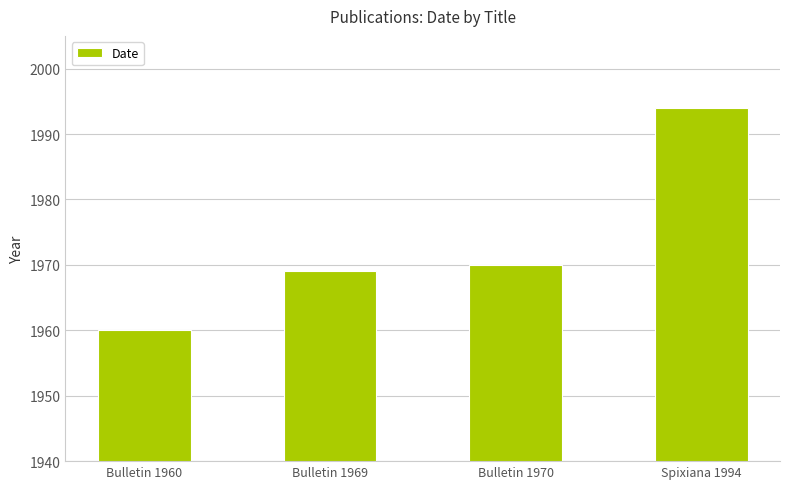

Reading right to left, what are all the values shown in this chart?

Spixiana 1994=1994	Bulletin 1970=1970	Bulletin 1969=1969	Bulletin 1960=1960